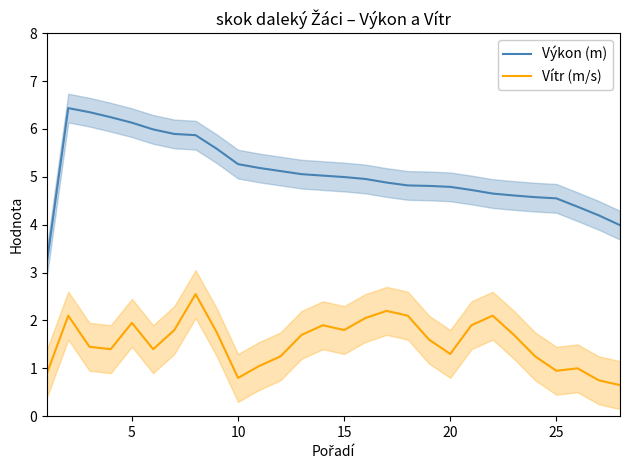

True or false: Vítr (m/s) and Výkon (m) intersect in this chart.

False